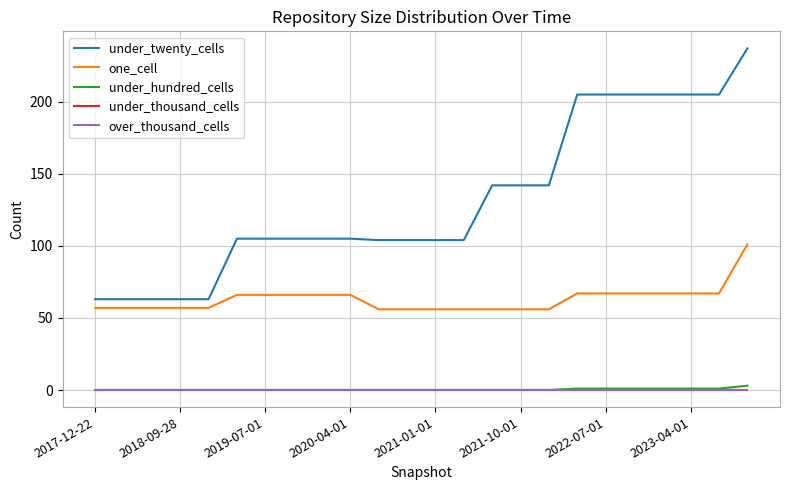

What is the highest value of the under_twenty_cells series?

237